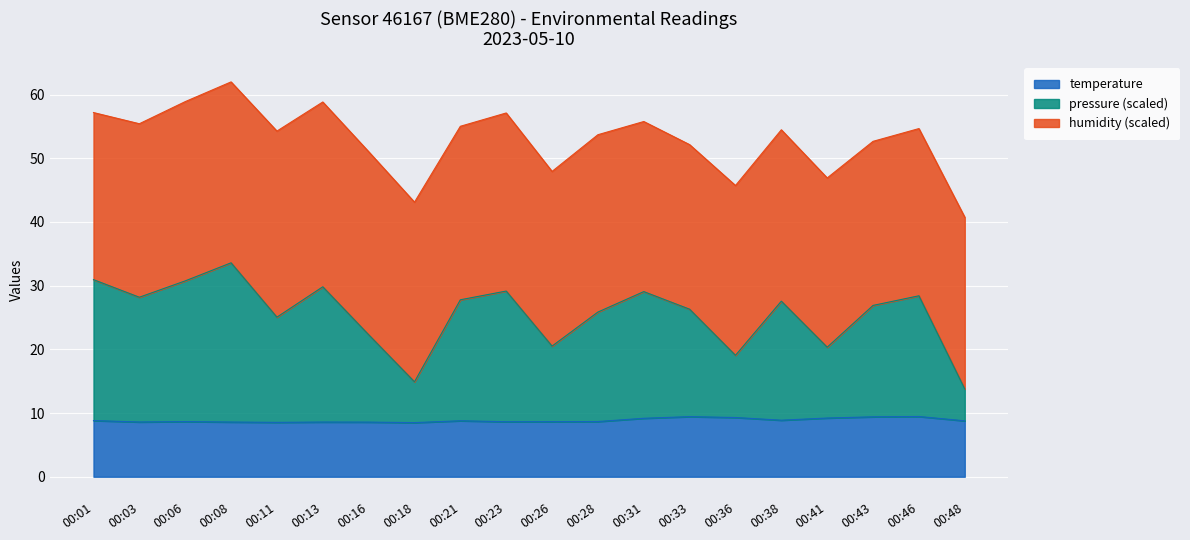

The value of temperature at 00:46 is 5.2. True or false?

False